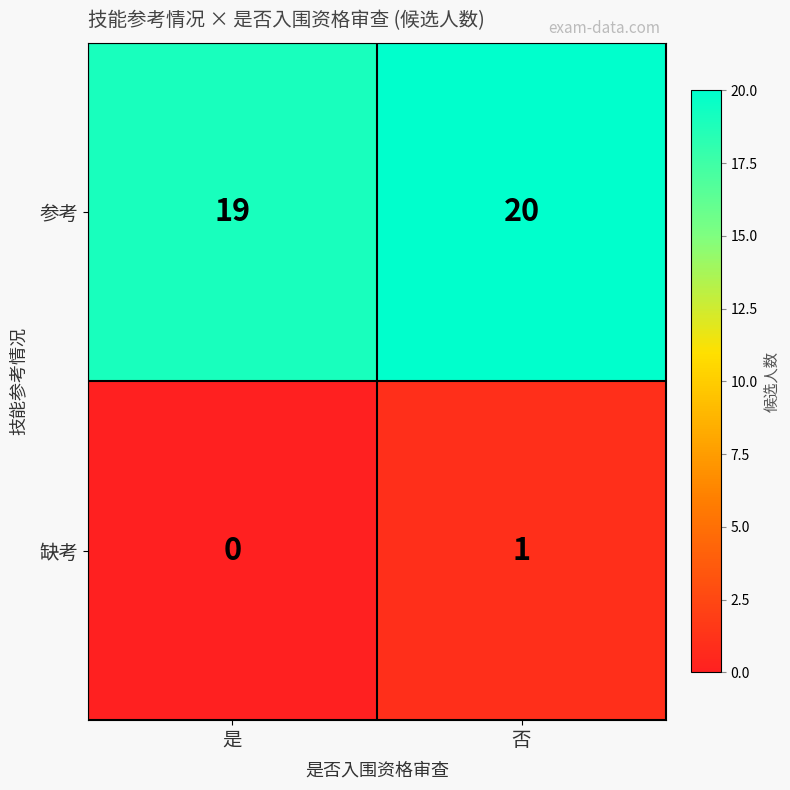

Rank the series at 否 from lowest to highest value.

缺考, 参考